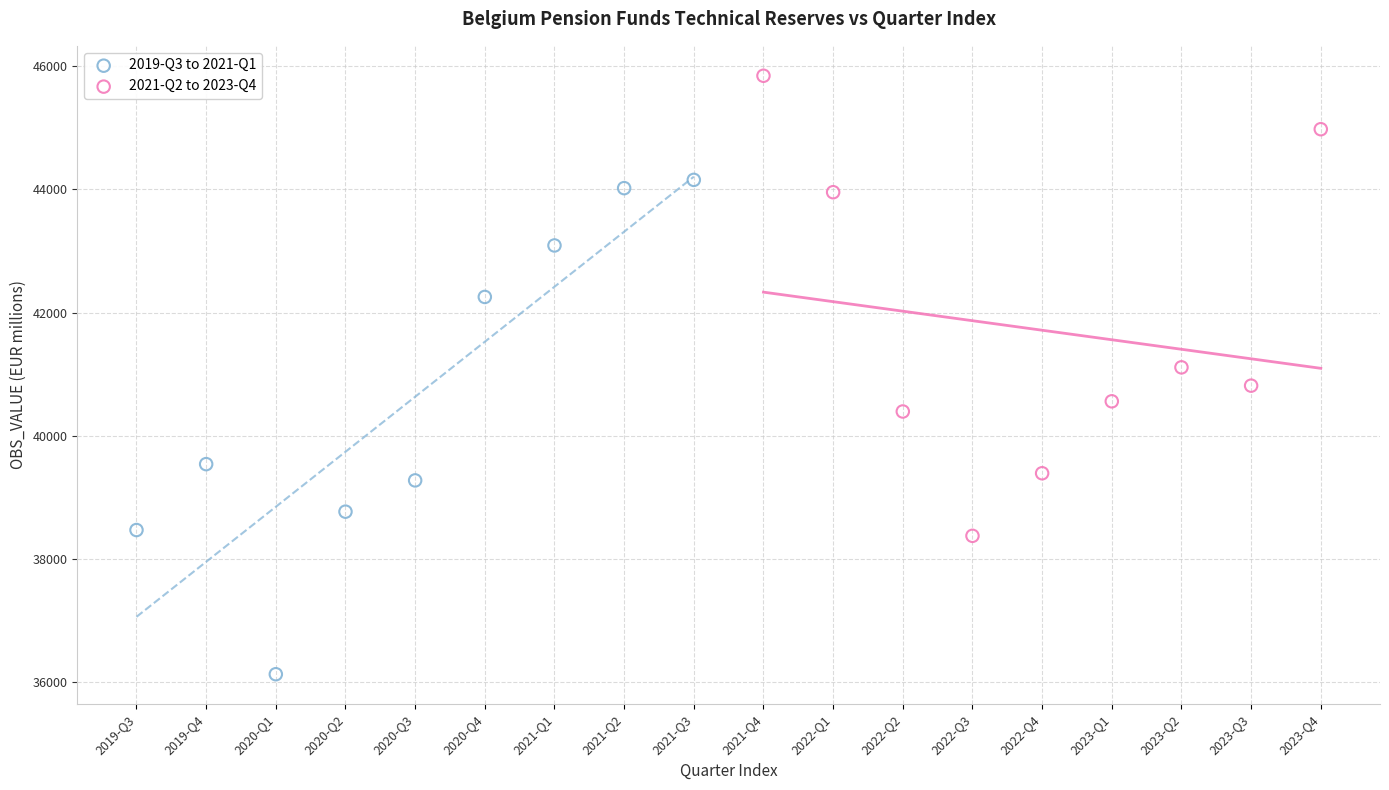

What are all the series names shown in the legend?

2019-Q3 to 2021-Q1, 2021-Q2 to 2023-Q4